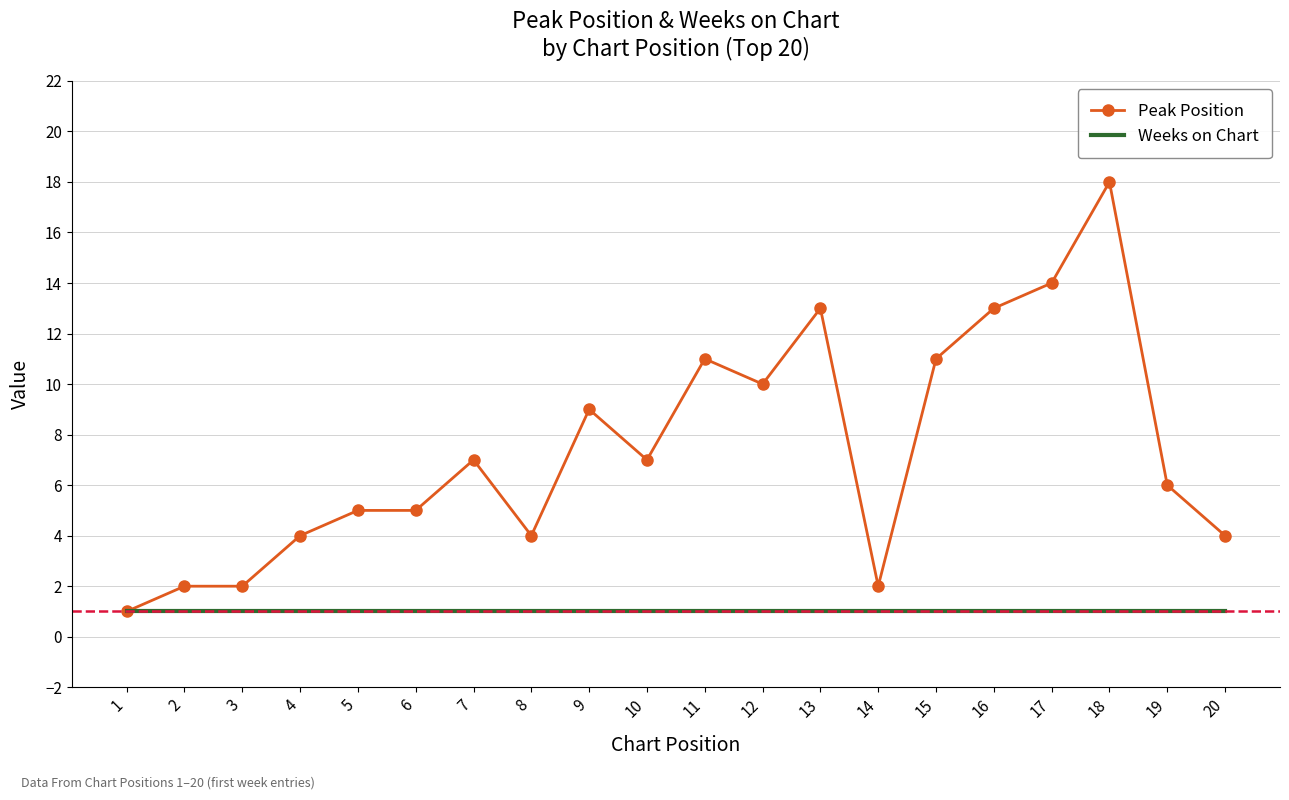

List the series in order of their peak value, highest first.

Peak Position, Weeks on Chart